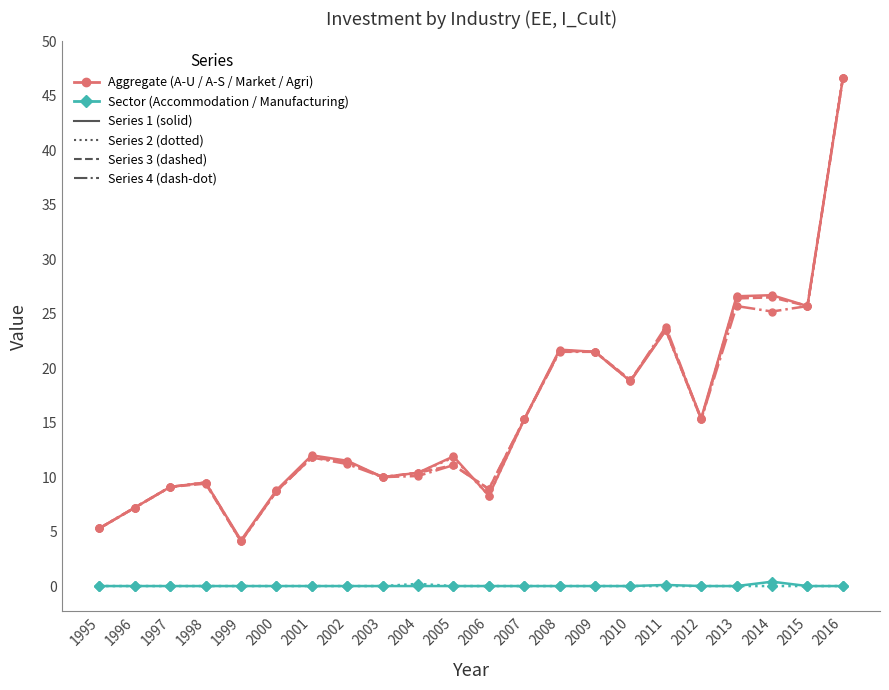

Which category has the highest value across all series?

2016